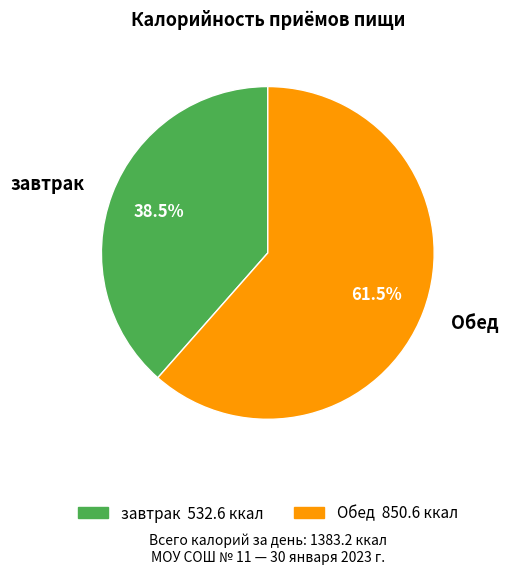

Rank the categories by value from lowest to highest.

завтрак, Обед